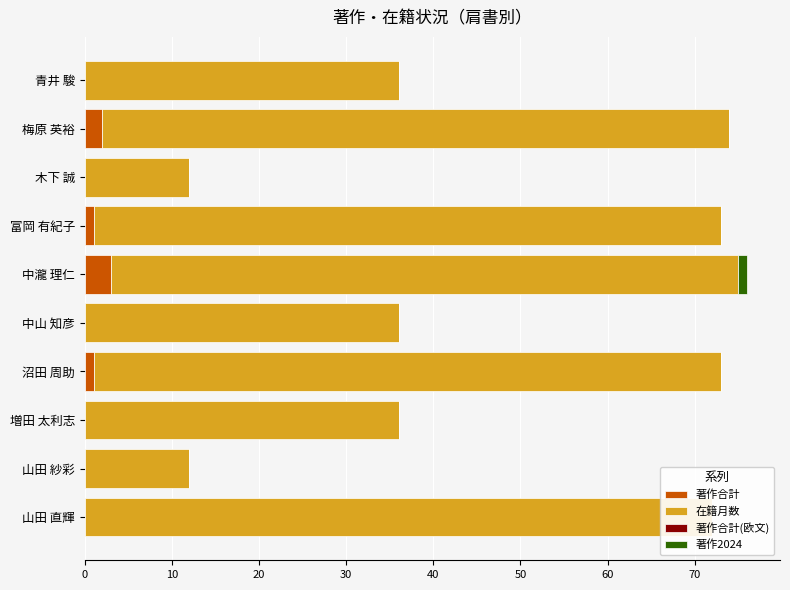

How many data points in 著作合計 are above 0?

4